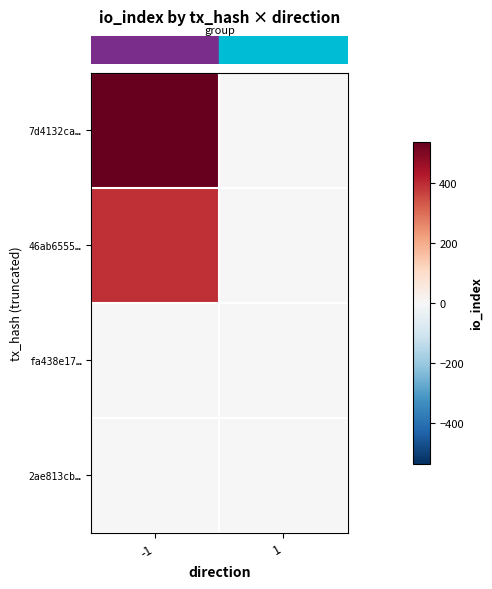

Which series changed the most between -1 and 1?

row_0